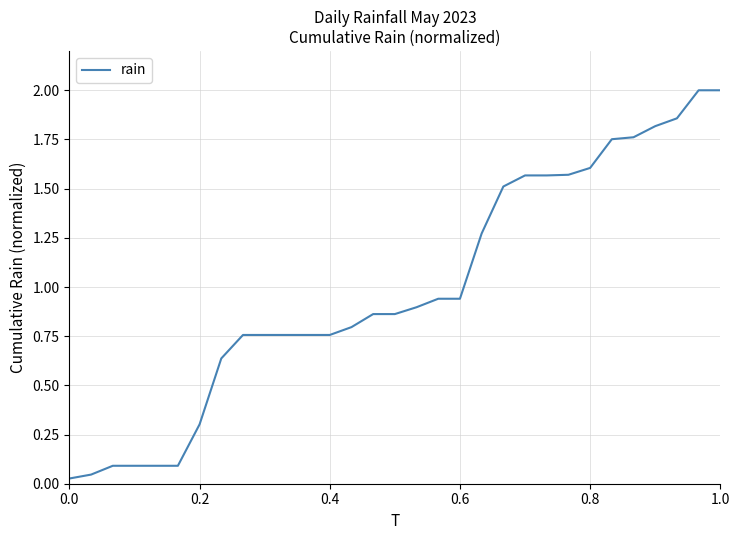

What is the difference between the maximum and minimum values?

2.0